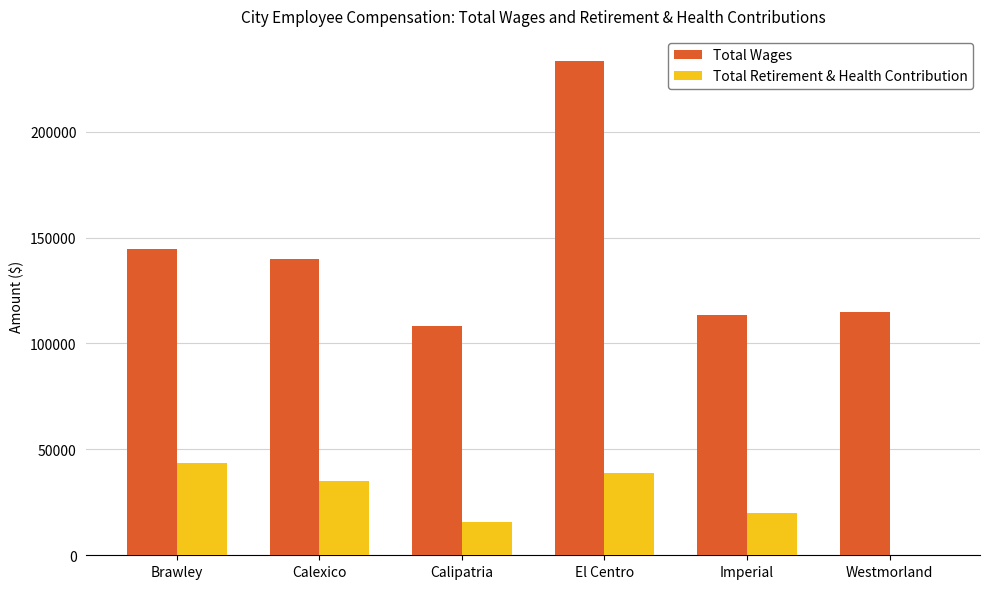

True or false: Total Retirement & Health Contribution has a value of 53238 at El Centro.

False